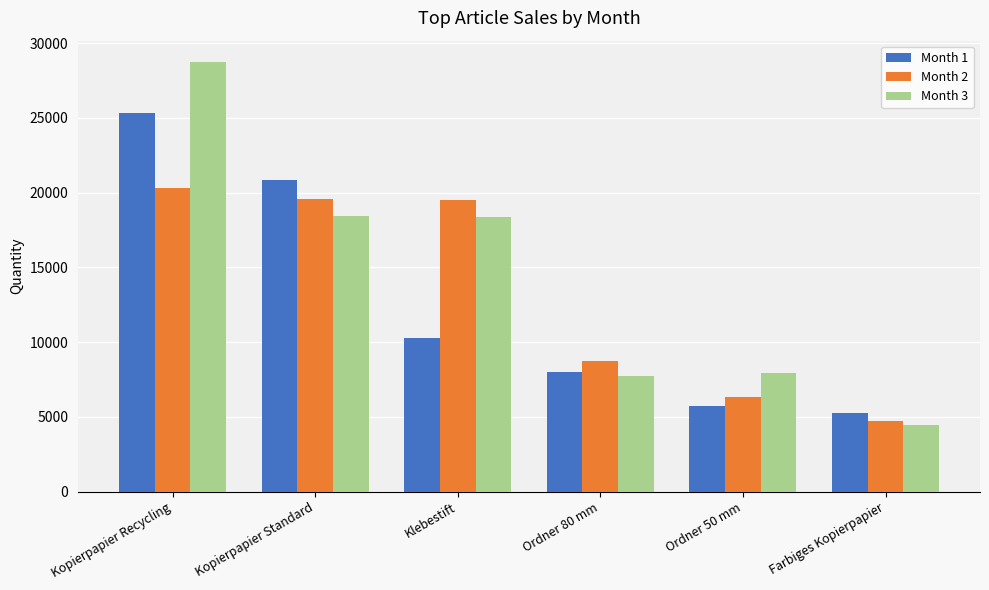

Rank the series at Kopierpapier Standard from highest to lowest value.

Month 1, Month 2, Month 3